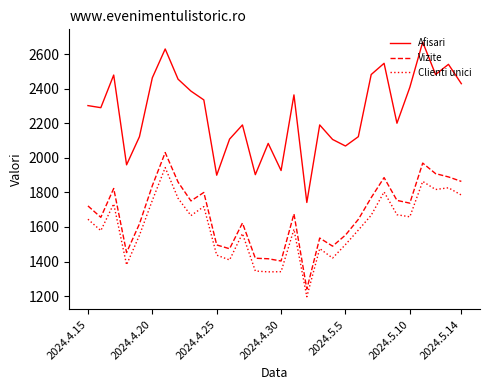

What are all the series names shown in the legend?

Afisari, Vizite, Clienti unici